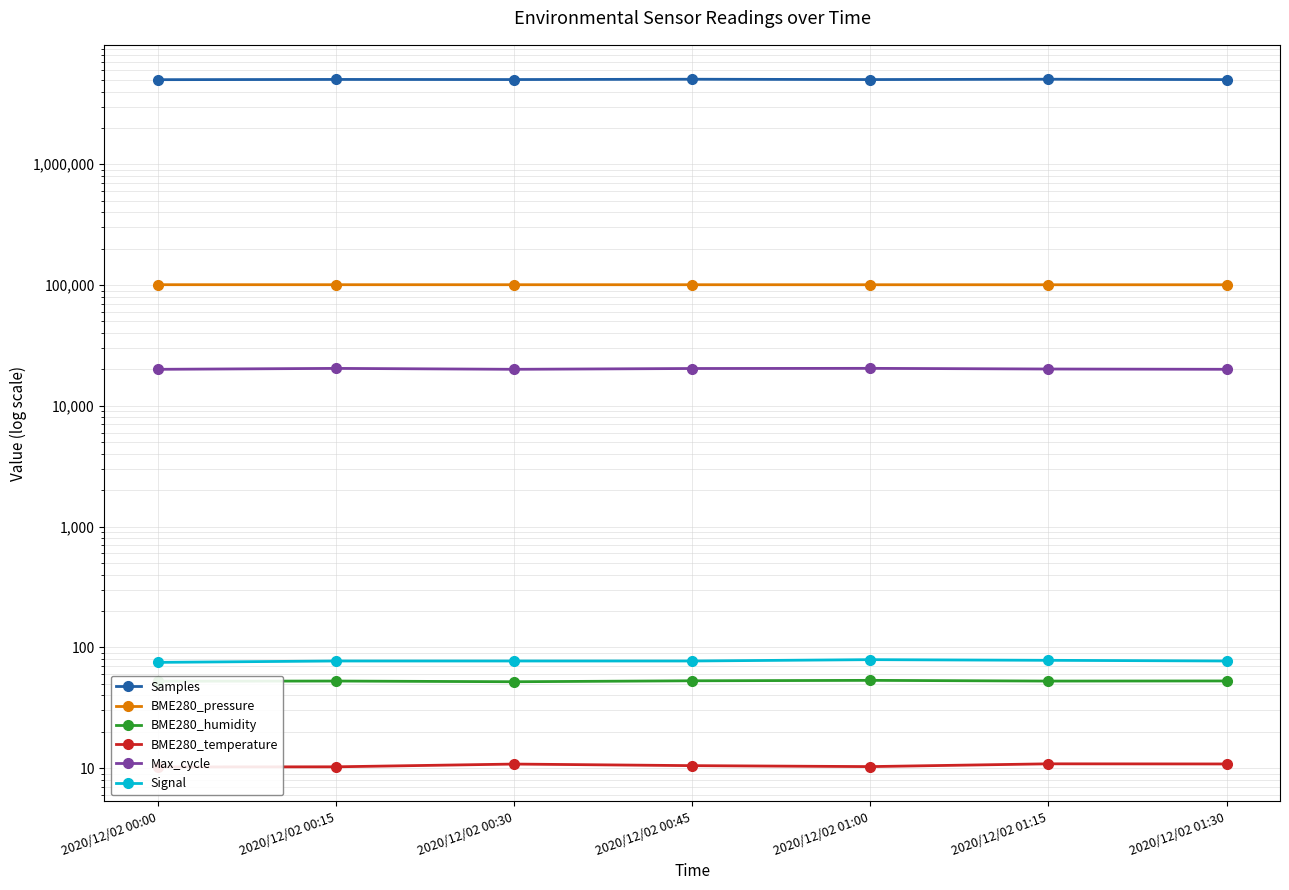

What is the difference between the second highest and minimum values in the BME280_temperature series?

0.6